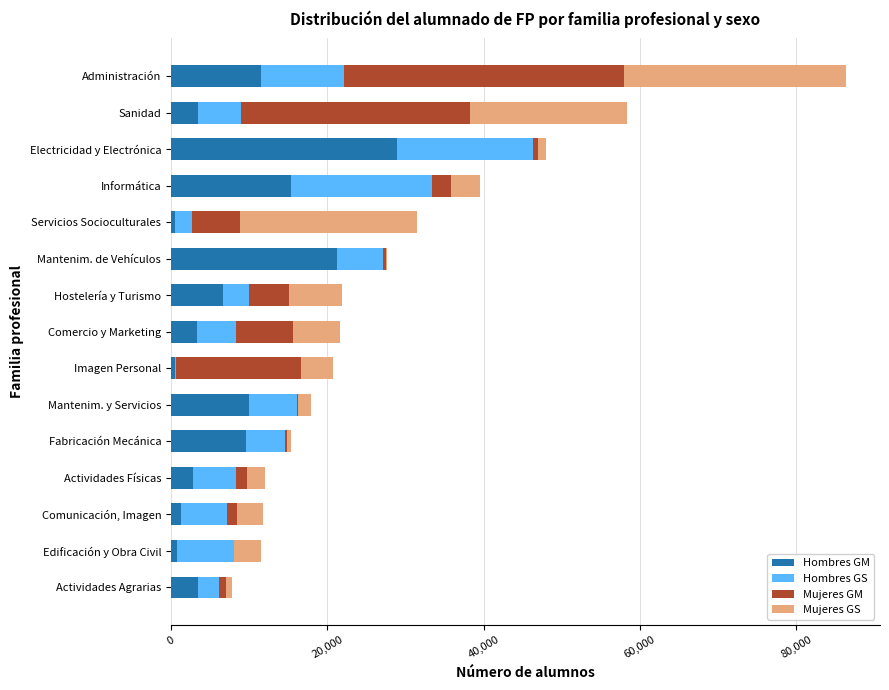

The value of Hombres GM at Fabricación Mecánica is 9641. True or false?

True